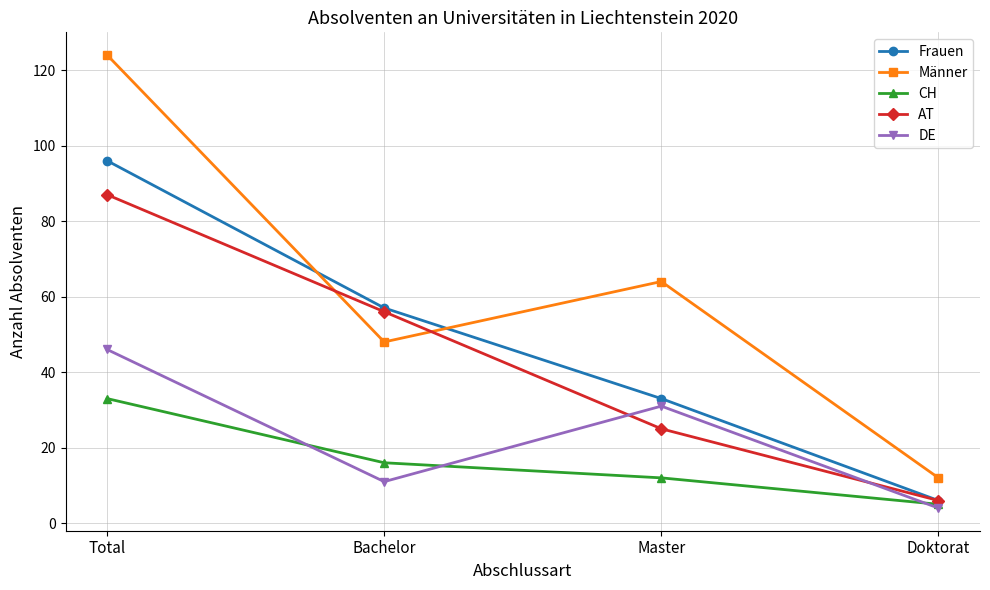

True or false: DE and AT intersect in this chart.

True